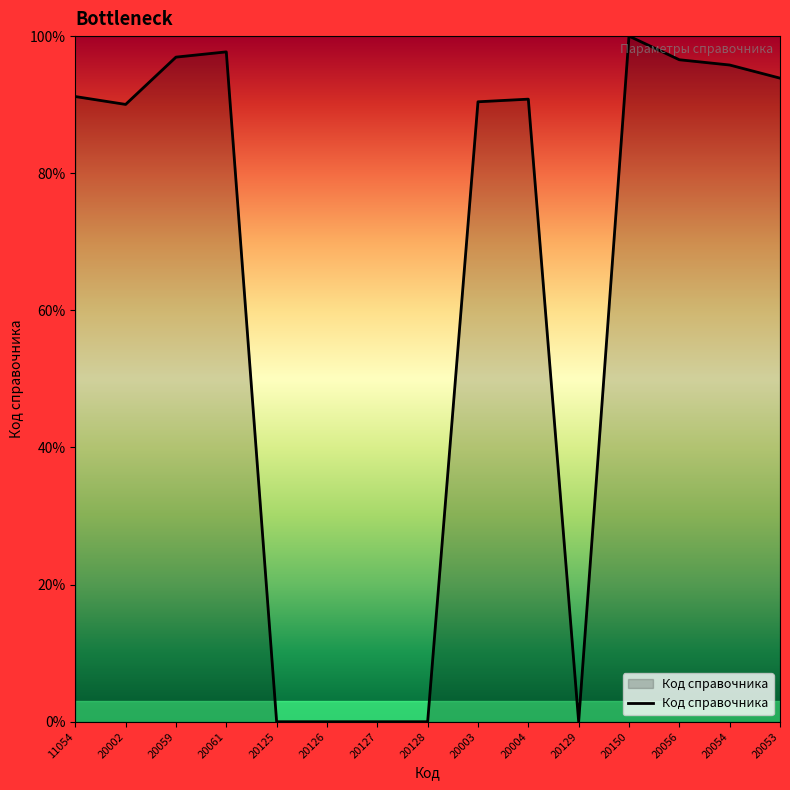

What position from the right is 20128?

8